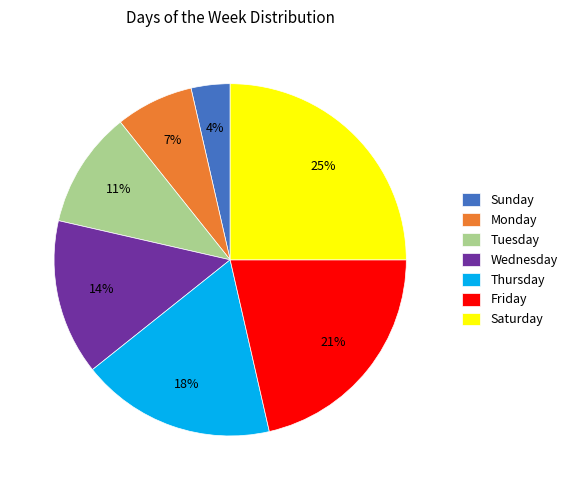

Does Wednesday represent more than half of the total?

No